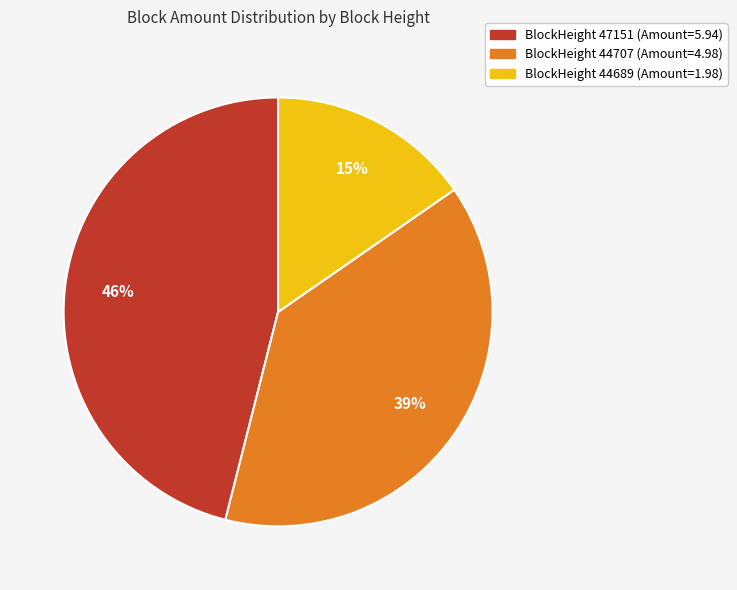

Count the number of slices in the pie.

3